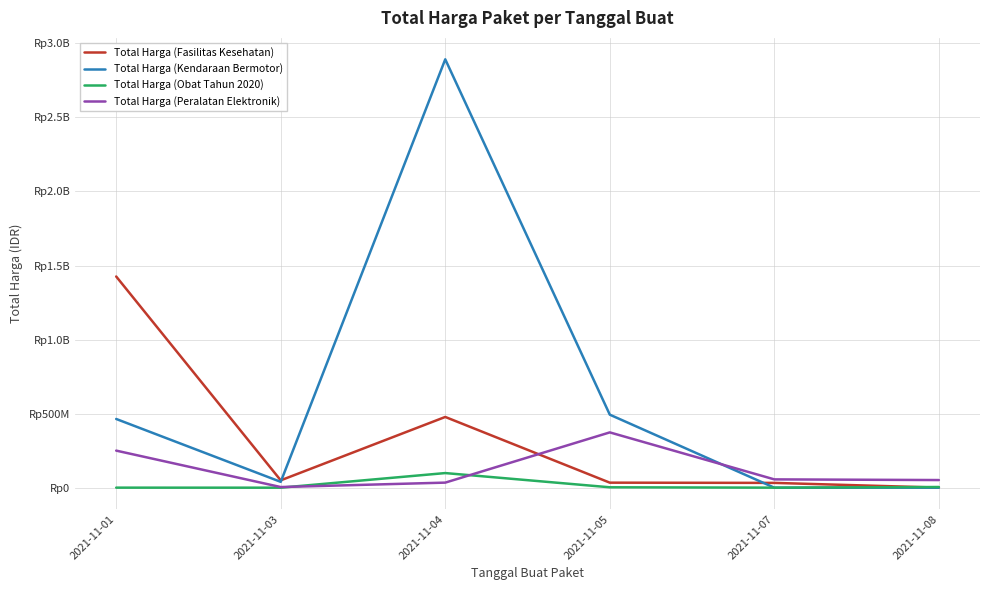

What is the average value of the Total Harga (Kendaraan Bermotor) series?

648094017